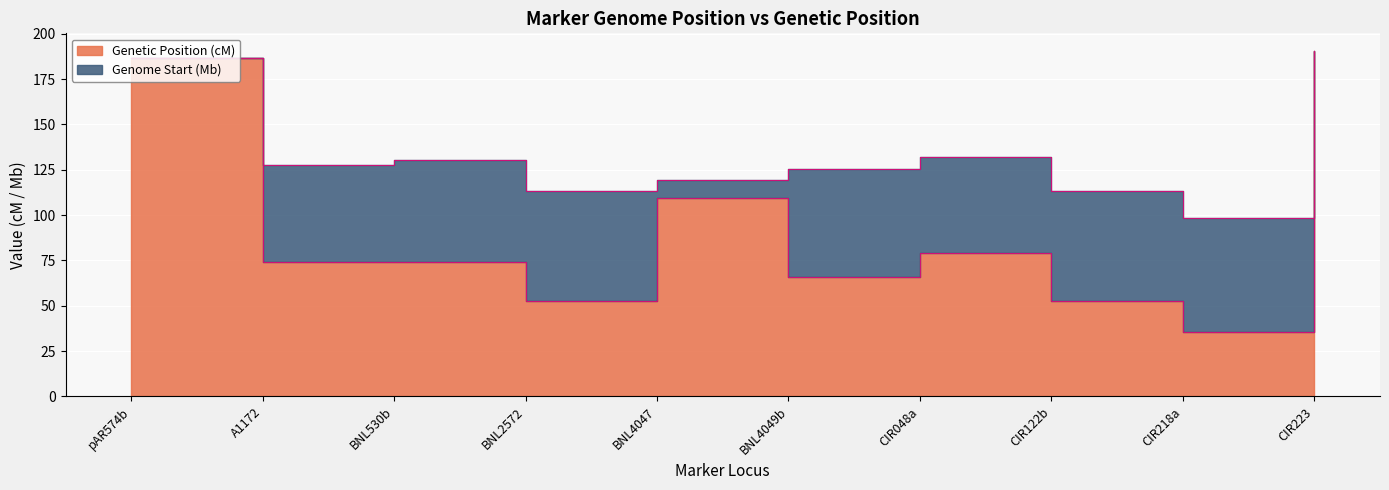

At which label is the value closest to 113?

BNL4047